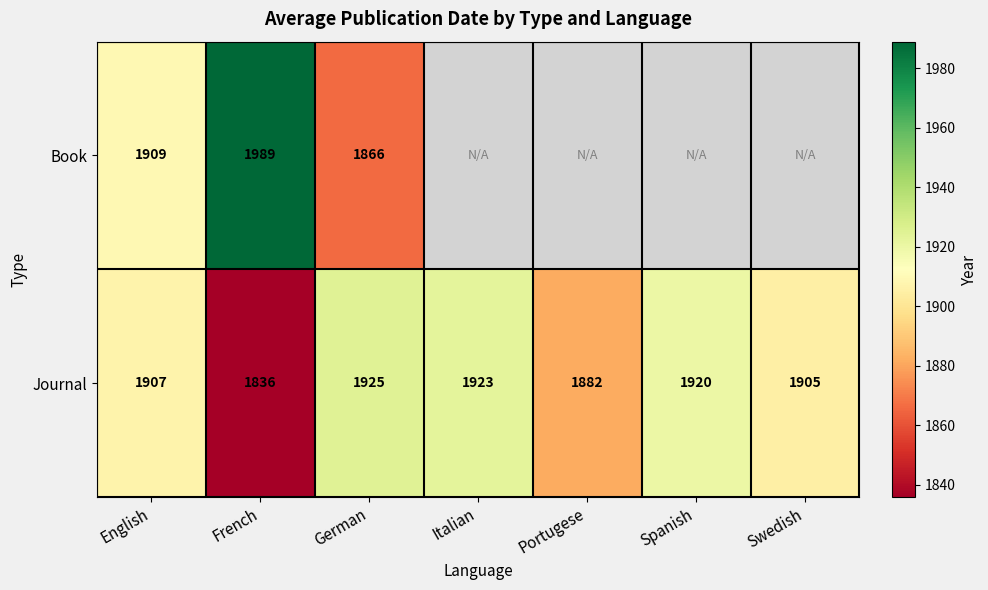

What is the average value of the Journal series?

1900